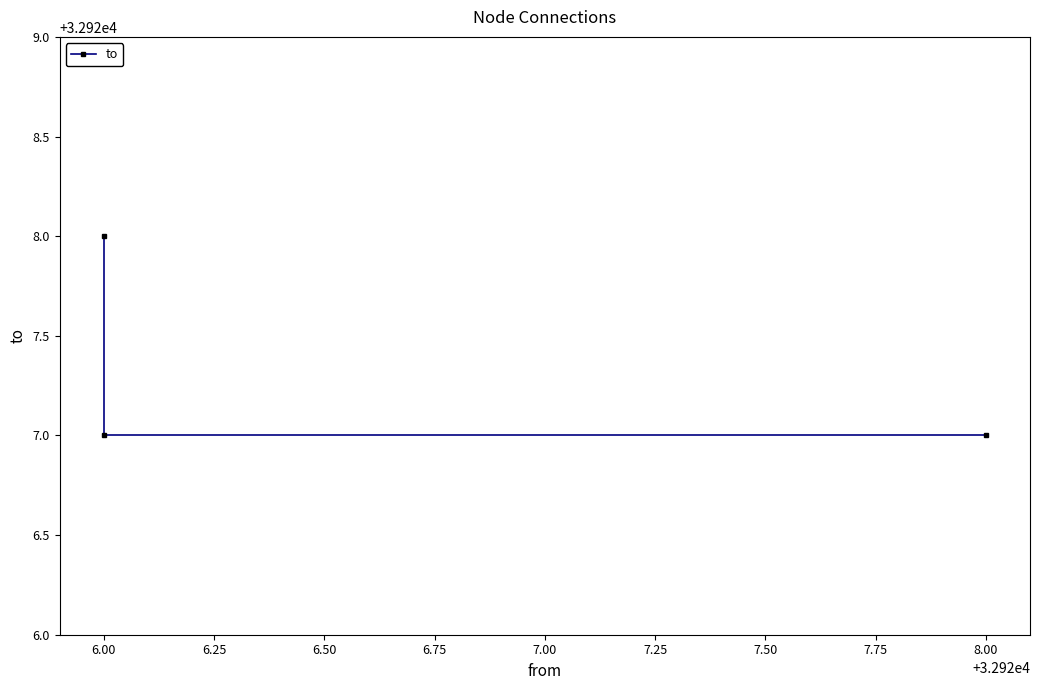

What is the sum of all values?

98782